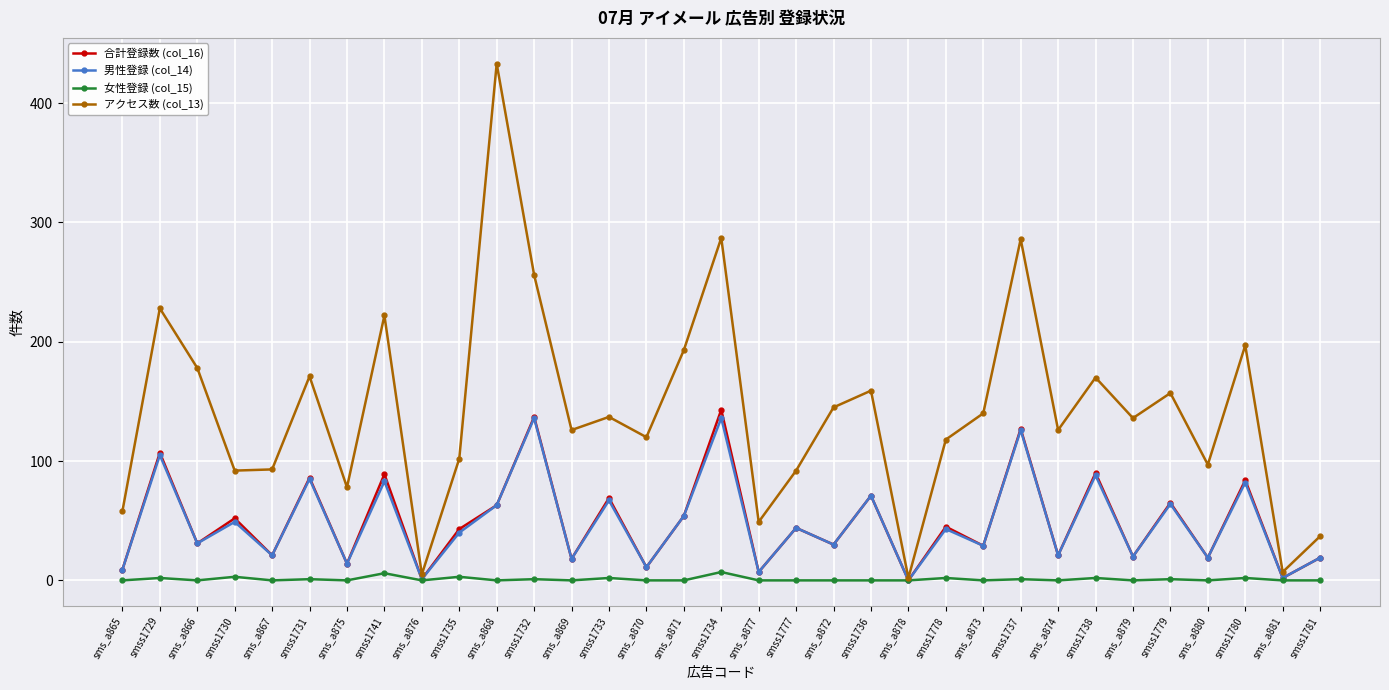

What is the sum of all アクセス数 (col_13) values?

4697